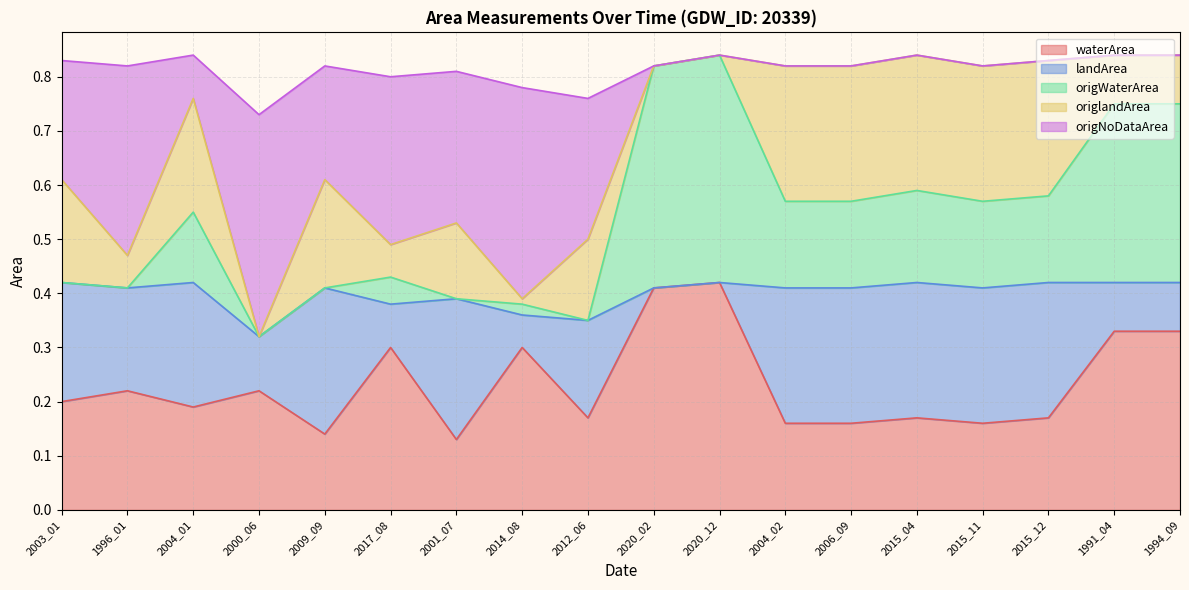

Which has a higher value, 2012_06 or 2015_12?

2012_06